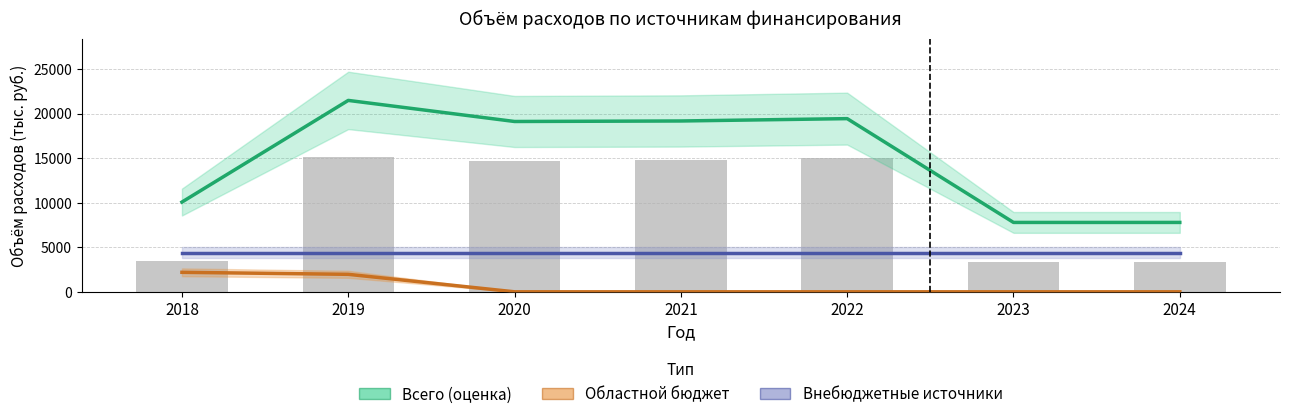

What are all the series names shown in the legend?

Всего (оценка), Областной бюджет, Внебюджетные источники